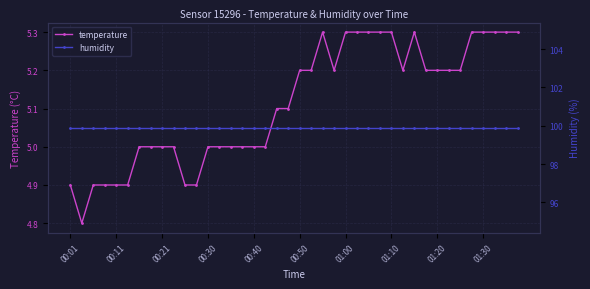

What is the highest value of the humidity series?

99.9